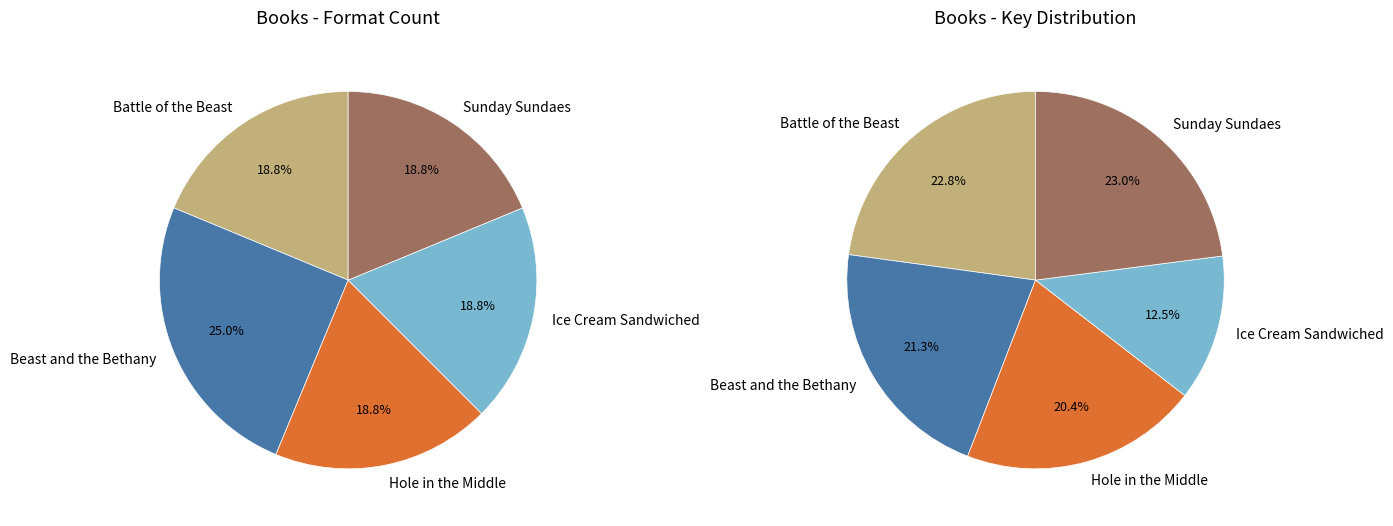

What is the largest slice in the pie chart?

Beast and the Bethany